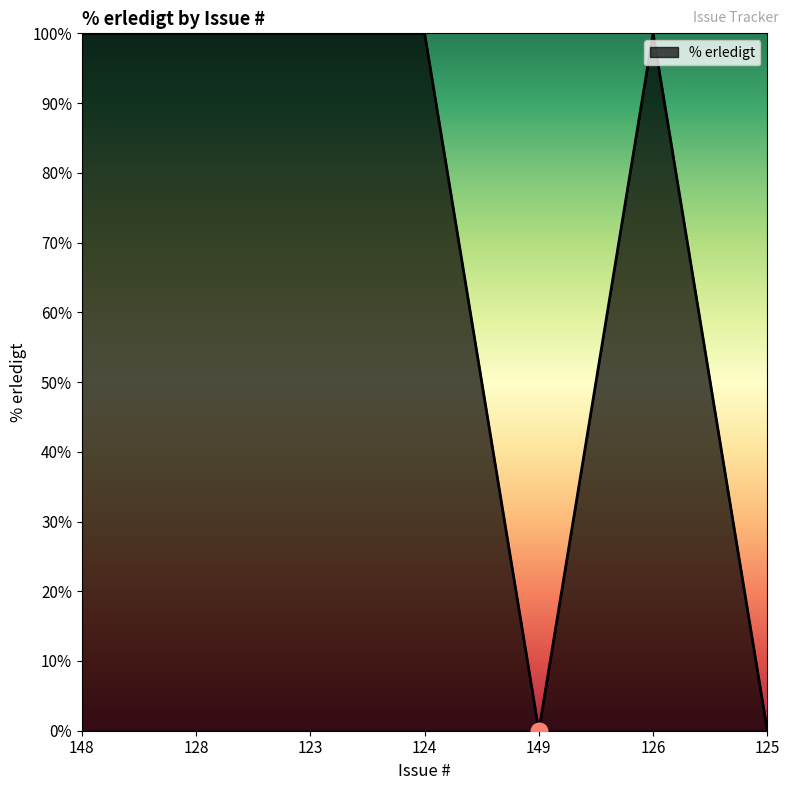

What is the maximum value shown in the chart?

100